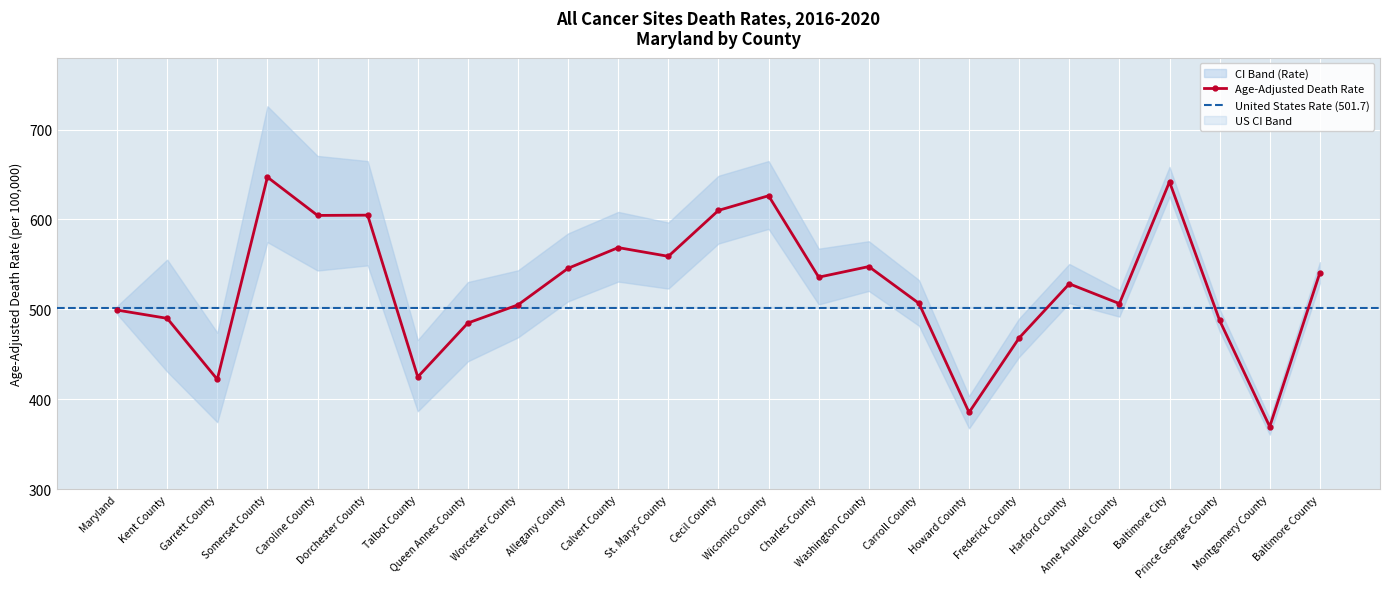

How many categories are shown in the chart?

25